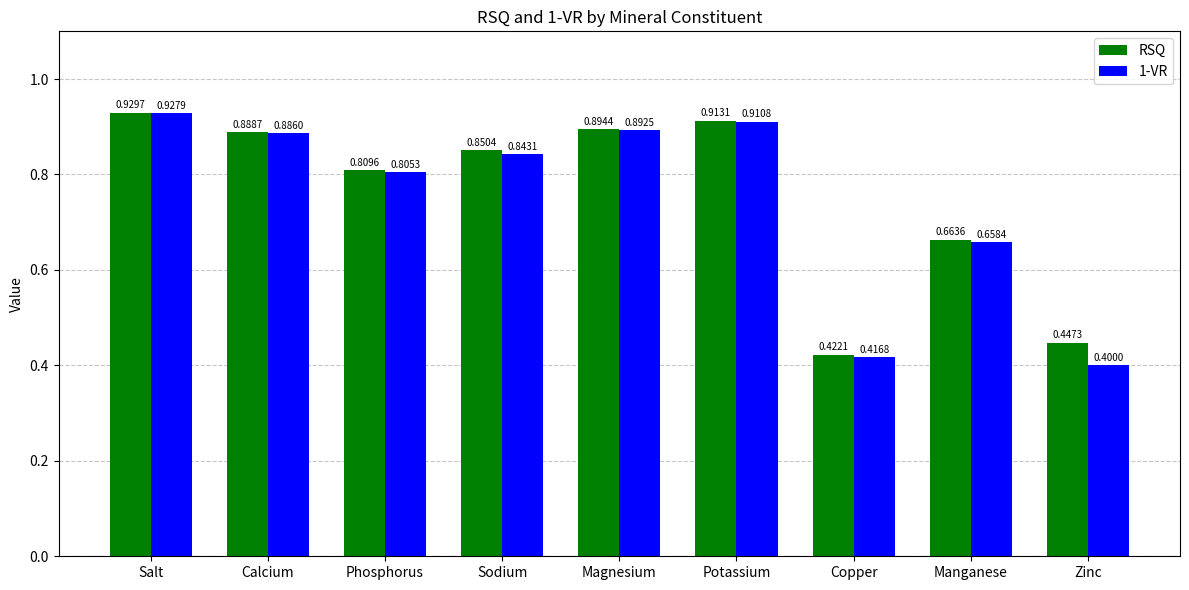

At which label does 1-VR reach its minimum?

Zinc